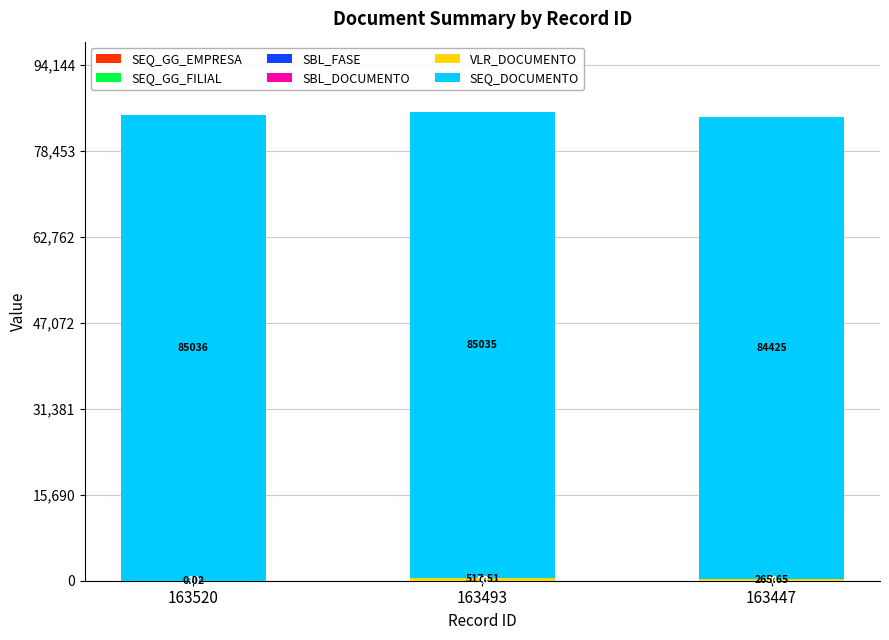

At which category is the sum across all series the highest?

163493